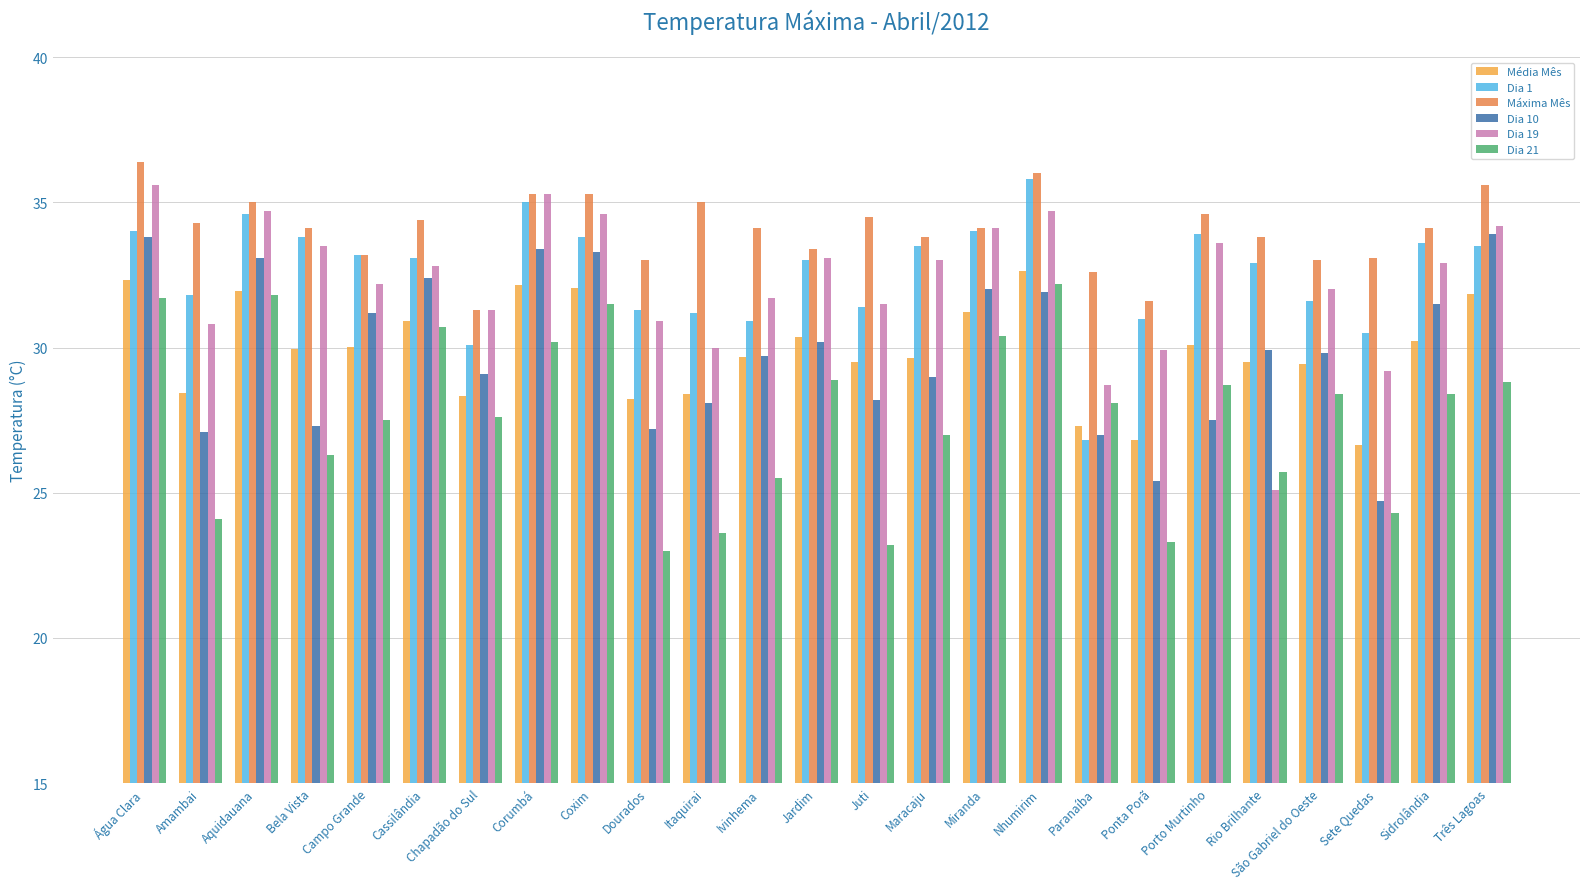

True or false: Dia 1 has a value of 14.7 at Chapadão do Sul.

False